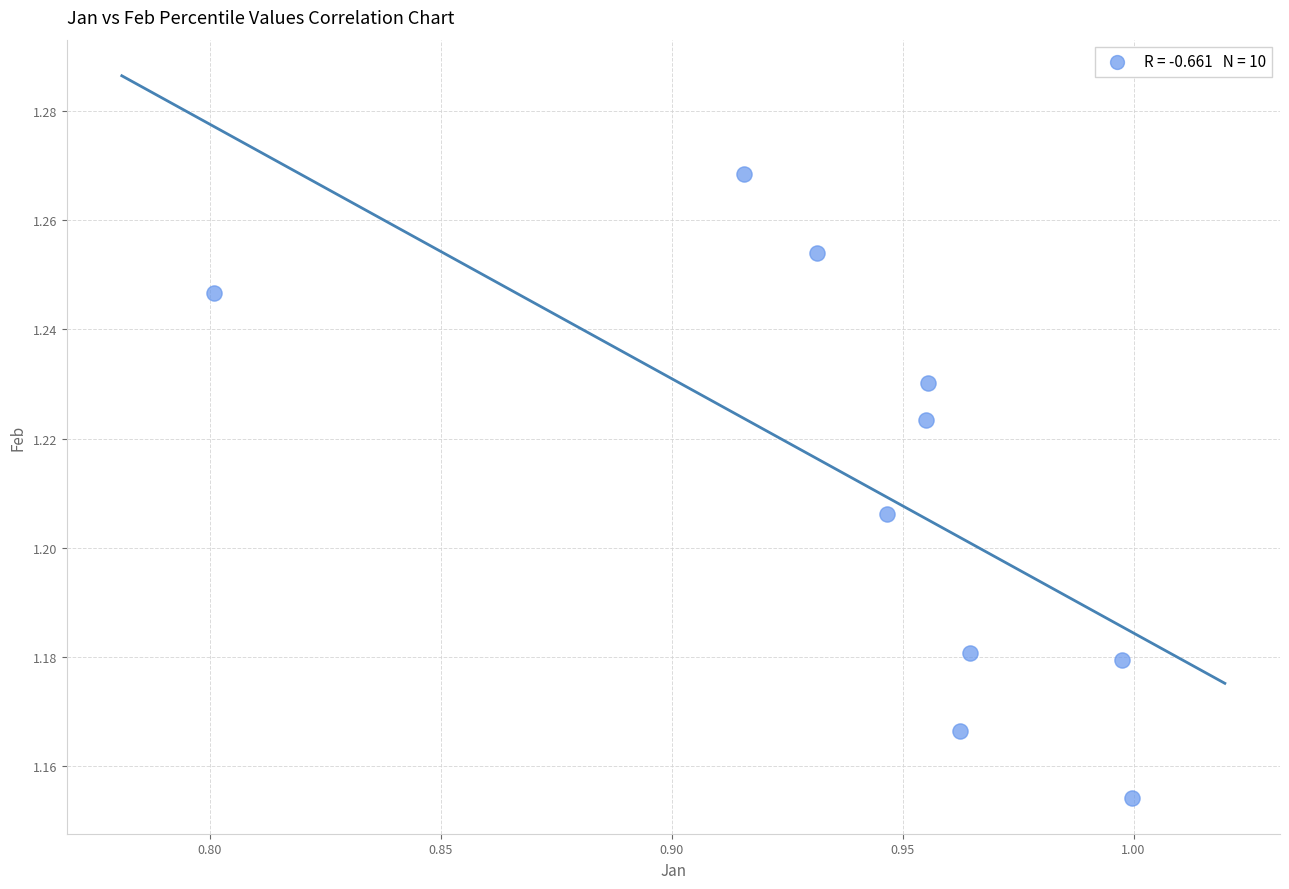

What is the average X value?

0.9